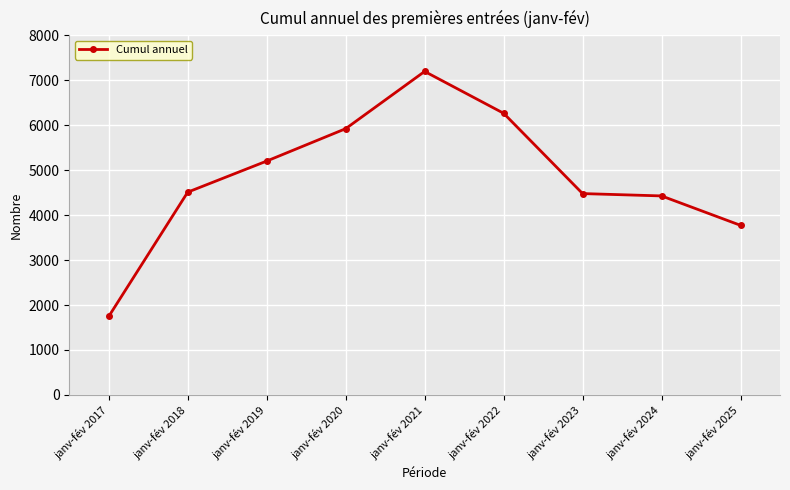

What is the value of the 8th point from the left?

4426